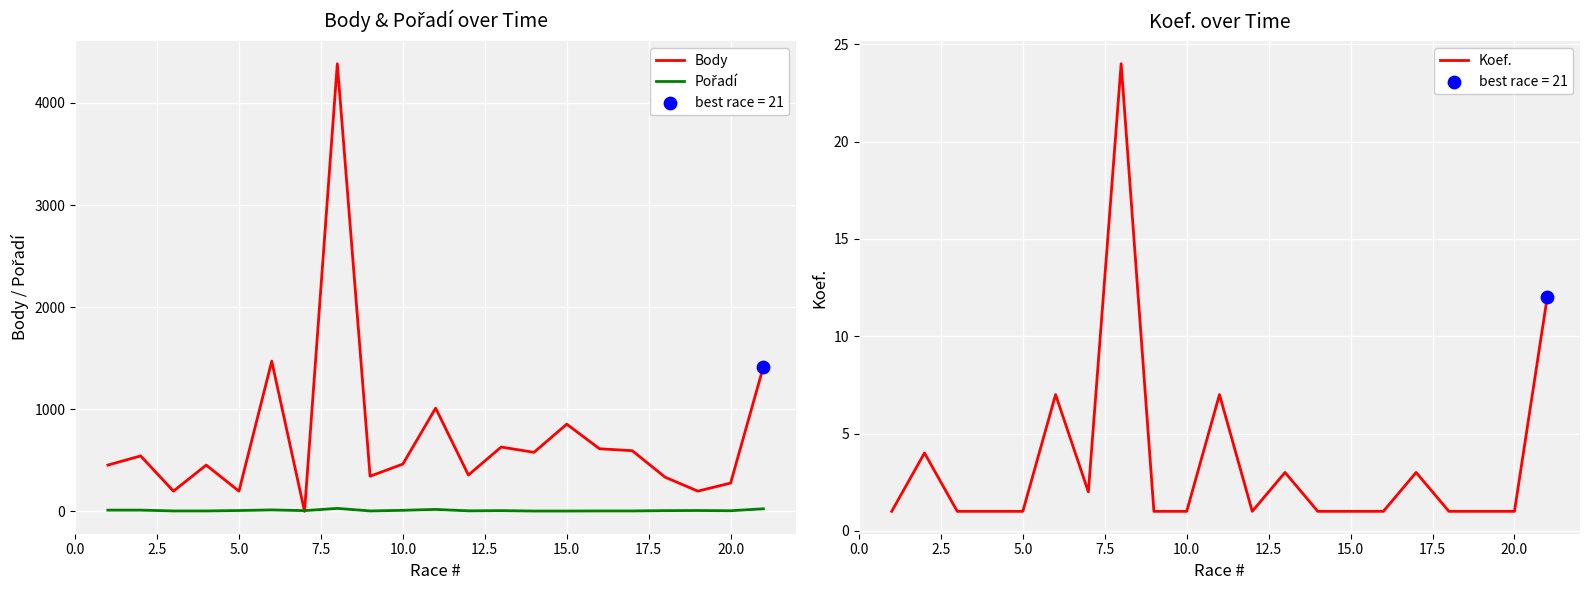

Is the value of Koef. at 18 greater than the value of Body at 20?

No